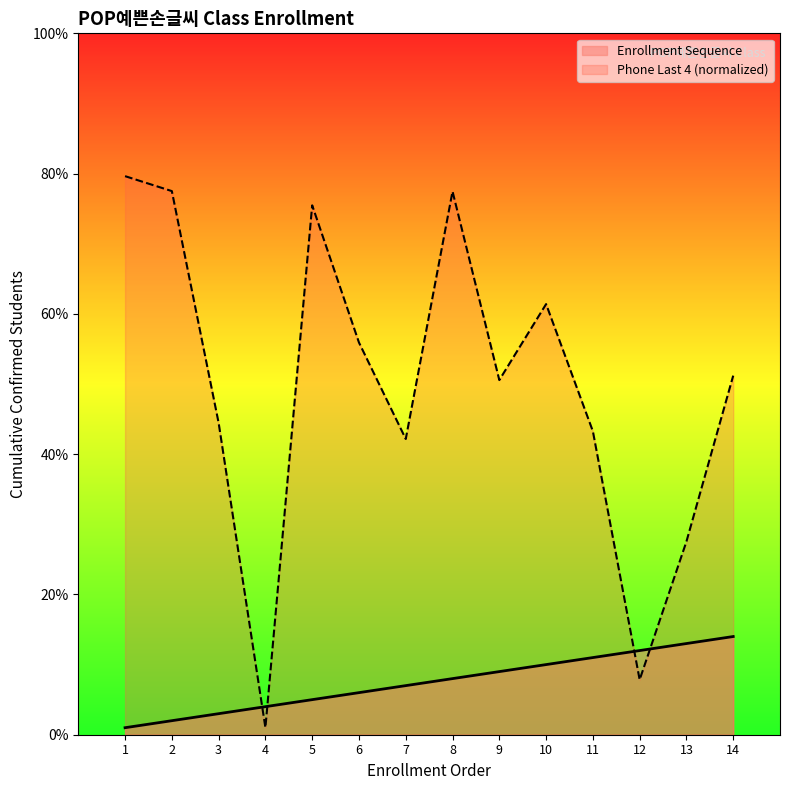

List the labels in order of value, smallest first.

1, 2, 3, 4, 5, 6, 7, 8, 9, 10, 11, 12, 13, 14